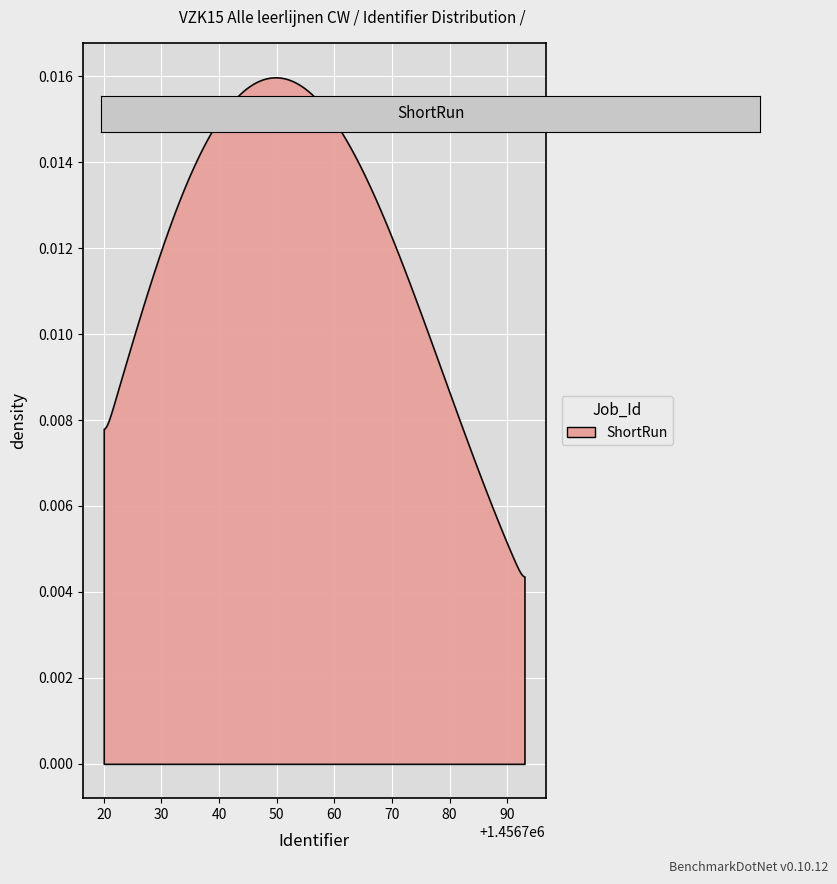

Count the number of data series in this chart.

1